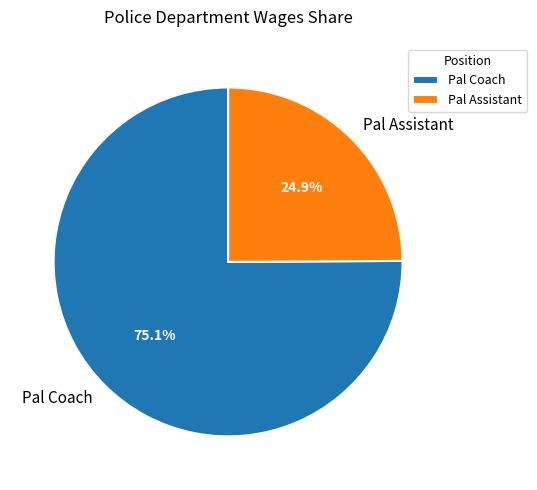

Which slice is the largest?

Pal Coach